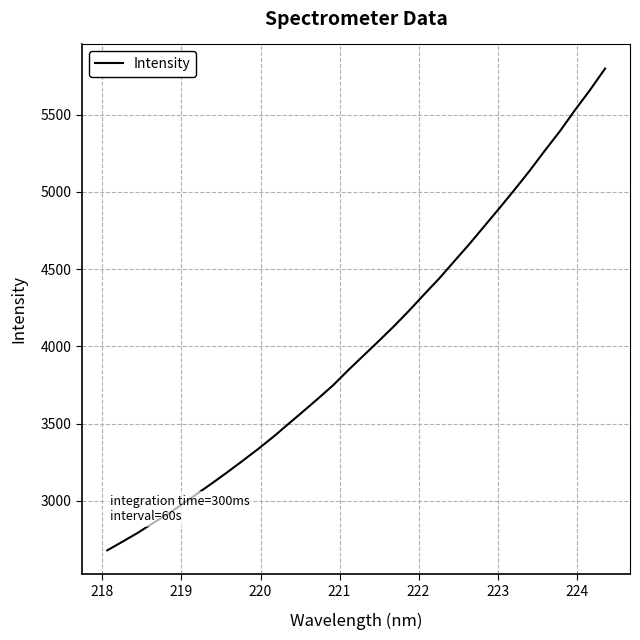

What is the minimum value shown in the chart?

2678.9